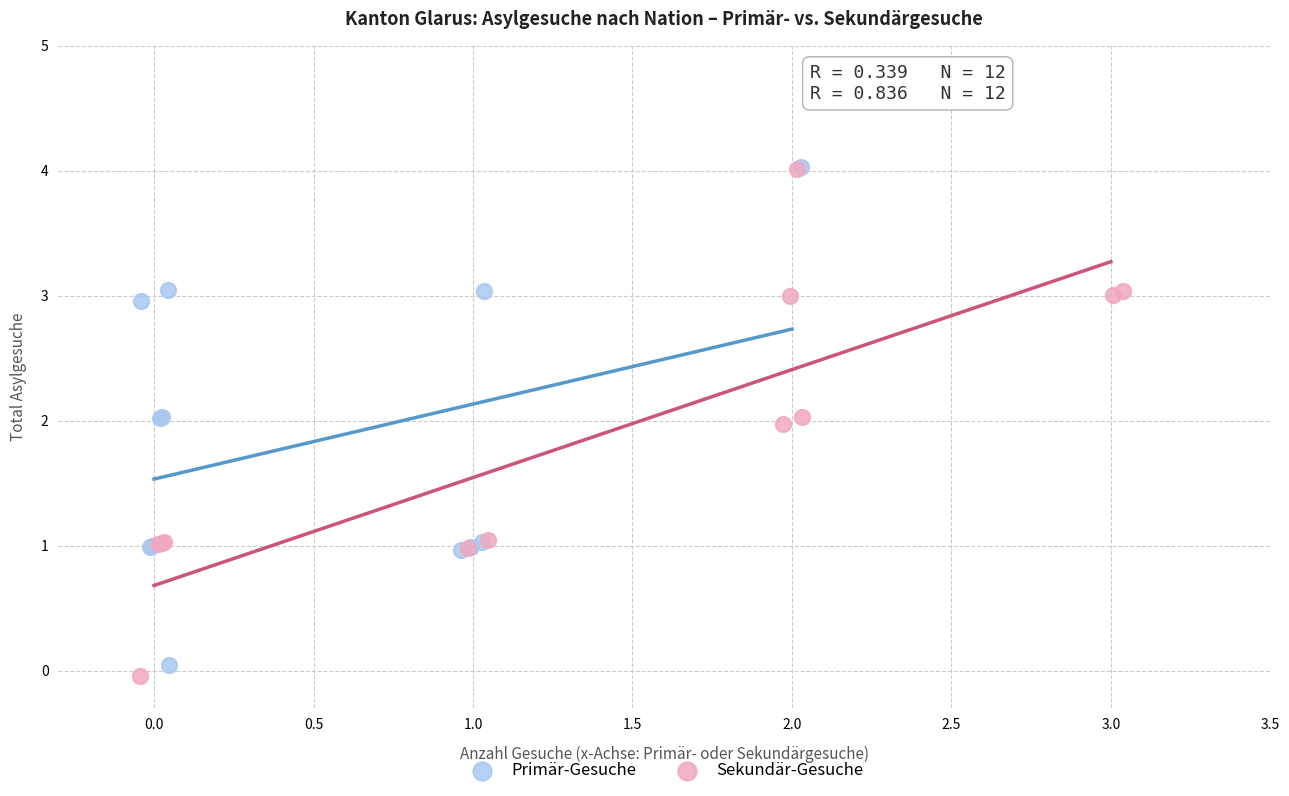

Which series has the widest spread of Y values?

Sekundär-Gesuche